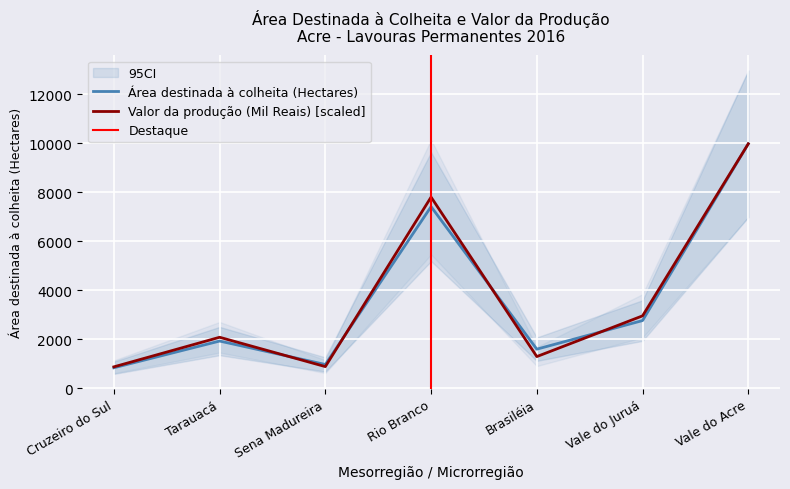

How many series are shown in this chart?

2